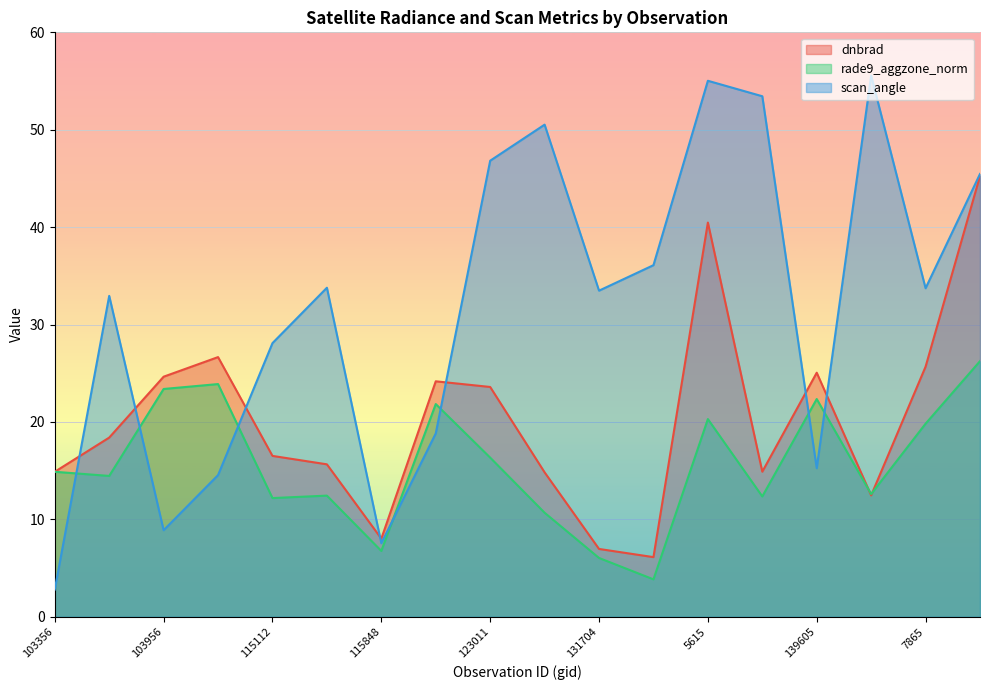

Rank the series at 854 from lowest to highest value.

rade9_aggzone_norm, dnbrad, scan_angle